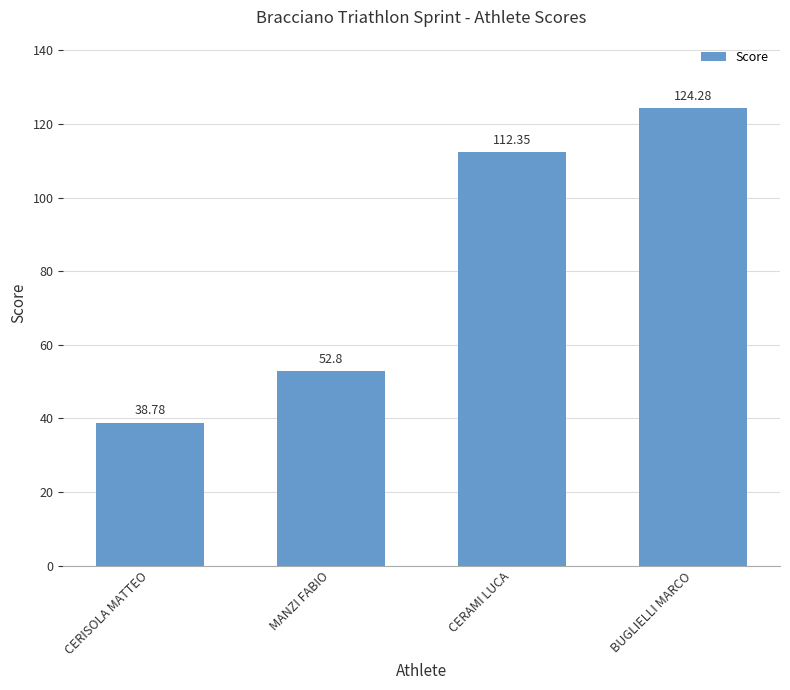

At which category does the chart reach its minimum across all series?

CERISOLA MATTEO